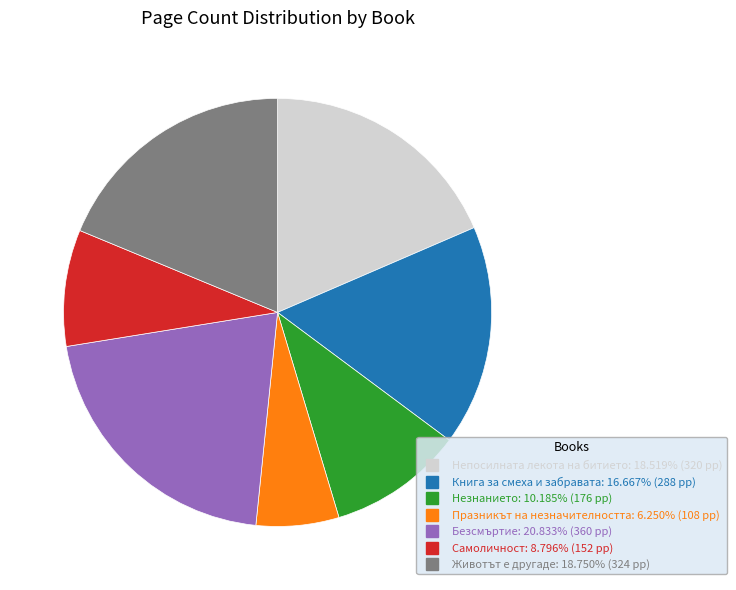

Approximately how many times larger is the value at Незнанието compared to Самоличност?

1.2